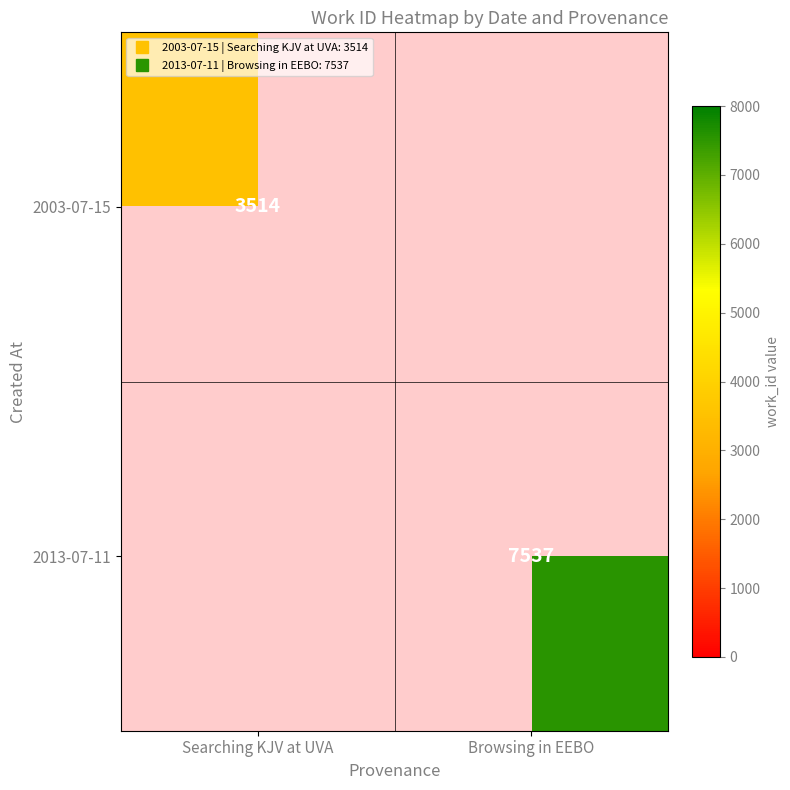

What is the highest value of the 2003-07-15 series?

3514.0